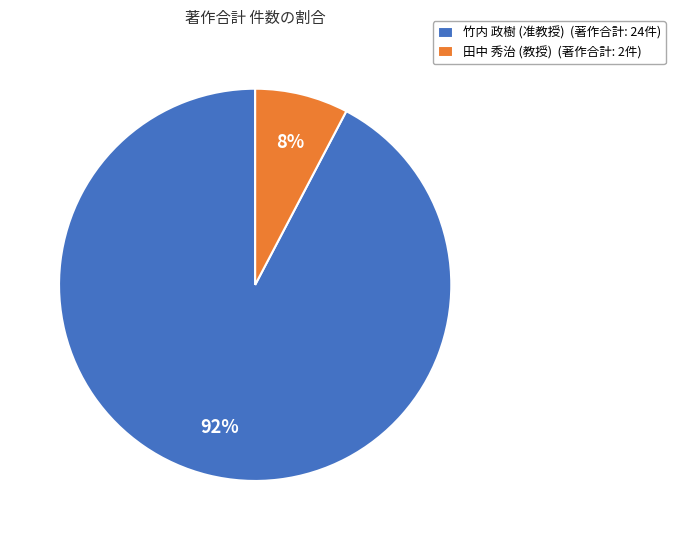

Which category has the biggest portion of the pie?

竹内 政樹 (准教授)